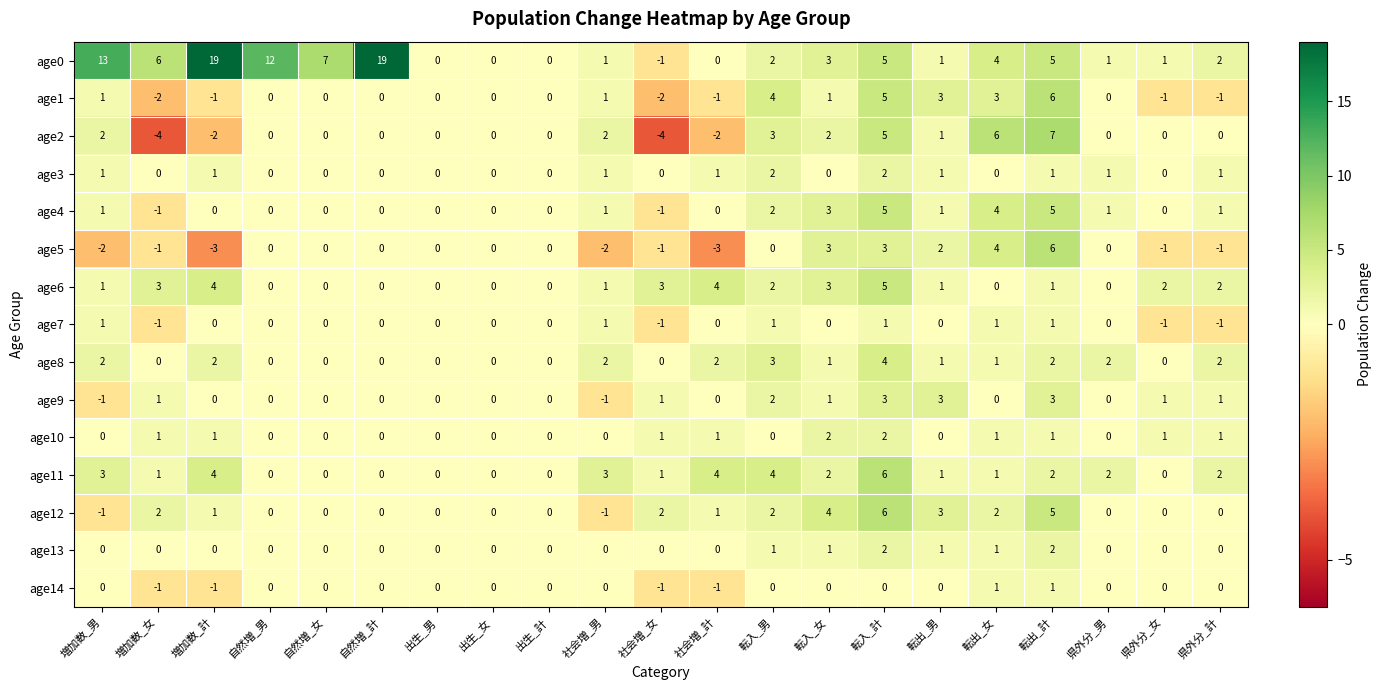

How many categories are shown in the chart?

21